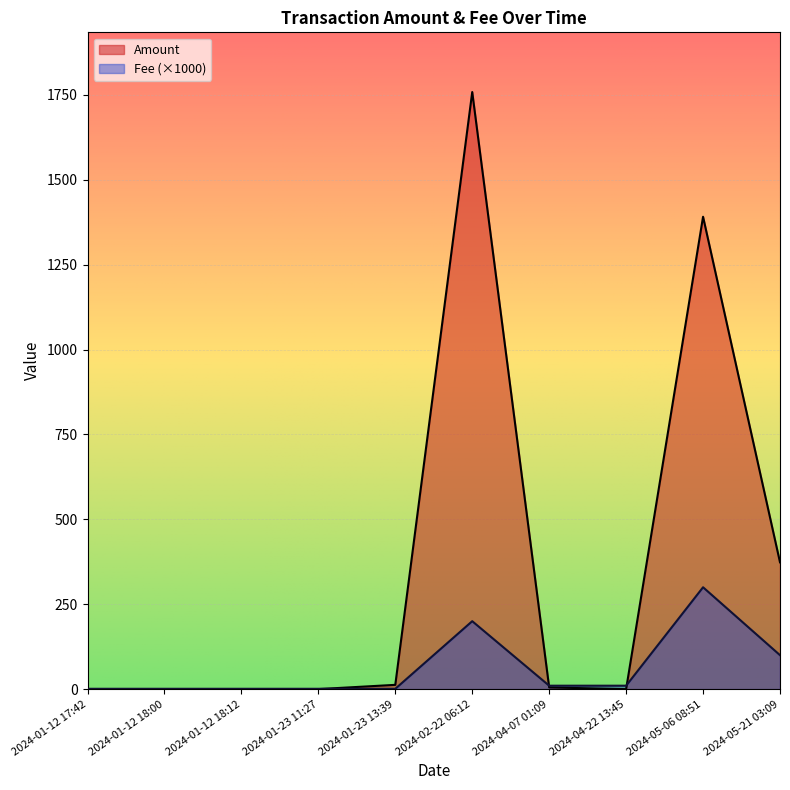

Rank the series by their maximum value, from highest to lowest.

Amount, Fee (×1000)